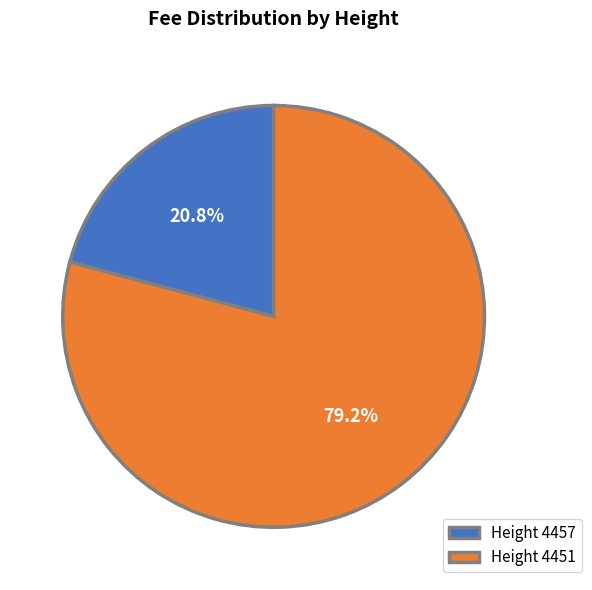

Which slice is the smallest?

Height 4457